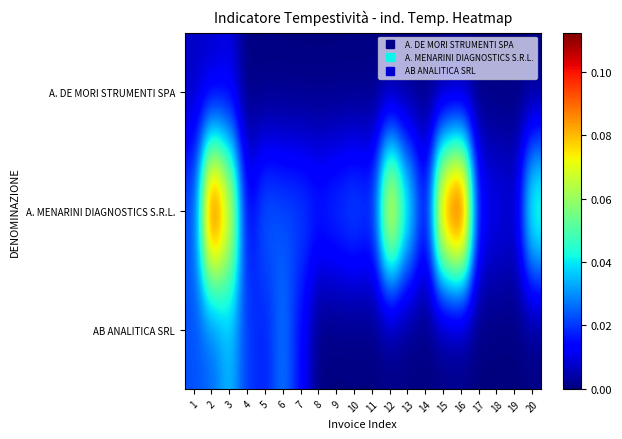

Reading left to right, extract all data points from this chart.

A. DE MORI STRUMENTI SPA: 1=0.0	2=0.0	3=0.0	4=0.0	5=0.0	6=0.0	7=0.0	8=0.0	9=0.0	10=0.0	11=0.0	12=0.0	13=0.0	14=0.0	15=0.0	16=0.0	17=0.0	18=0.0	19=0.0	20=0.0
A. MENARINI DIAGNOSTICS S.R.L.: 1=0.0	2=0.1	3=0.1	4=0.0	5=0.0	6=0.0	7=0.0	8=0.0	9=0.0	10=0.0	11=0.0	12=0.1	13=0.0	14=0.0	15=0.1	16=0.1	17=0.0	18=0.0	19=0.0	20=0.1
AB ANALITICA SRL: 1=0.0	2=0.0	3=0.0	4=0.0	5=0.0	6=0.0	7=0.0	8=0.0	9=0.0	10=0.0	11=0.0	12=0.0	13=0.0	14=0.0	15=0.0	16=0.0	17=0.0	18=0.0	19=0.0	20=0.0